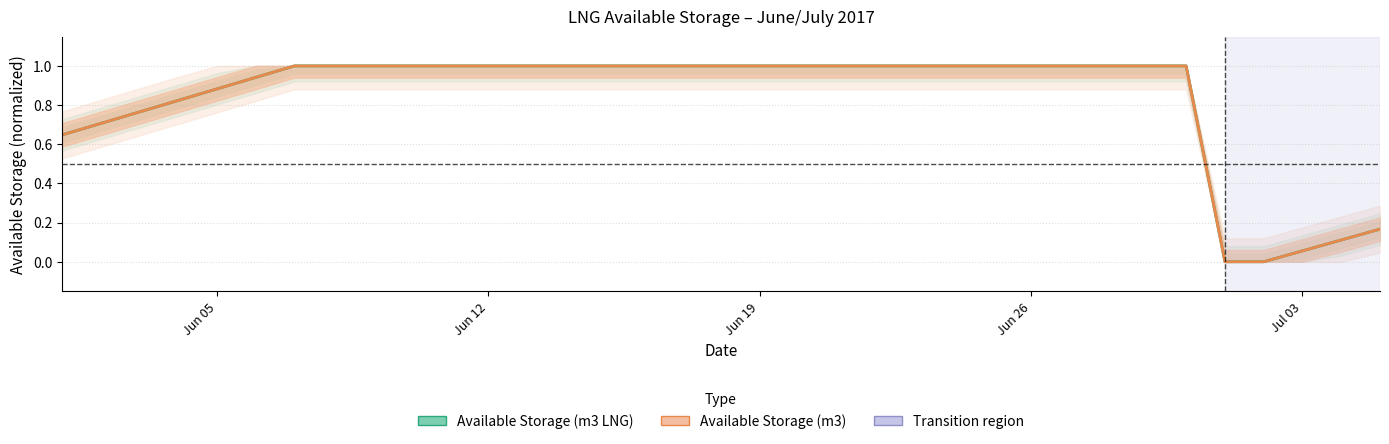

Is it true that Available Storage (m3) equals 1.4 at 9?

False